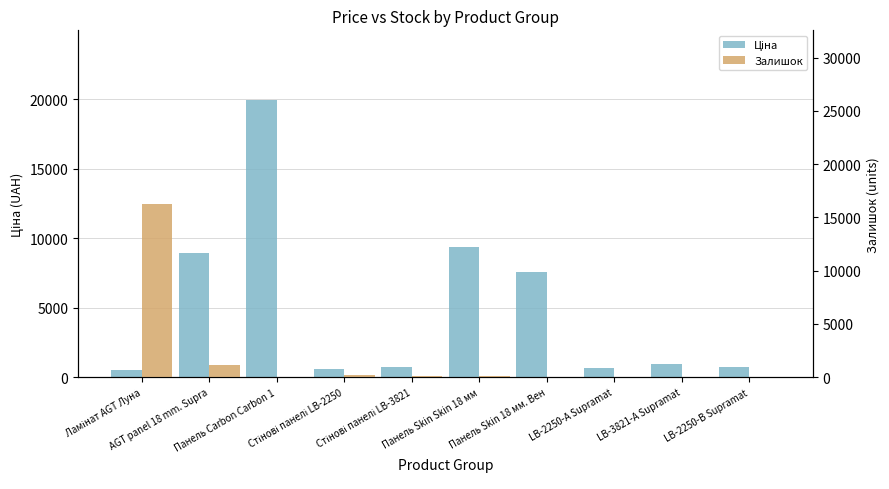

What is the difference between the maximum and second lowest values in the Залишок series?

16272.0